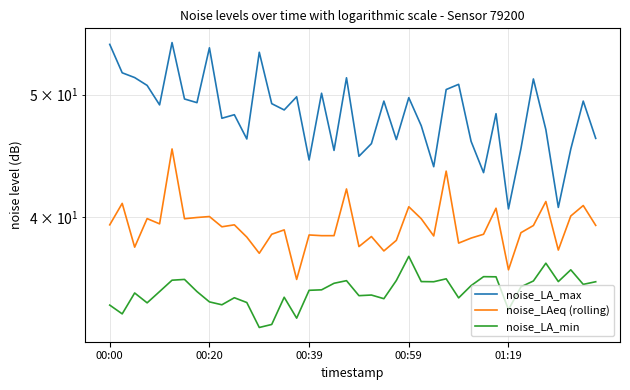

Which series has the largest range (max minus min)?

noise_LA_max